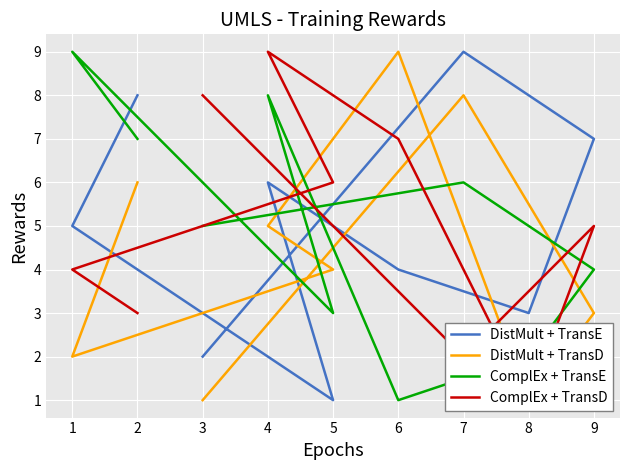

In DistMult + TransE, how many points are higher than both neighbors (excluding endpoints)?

2